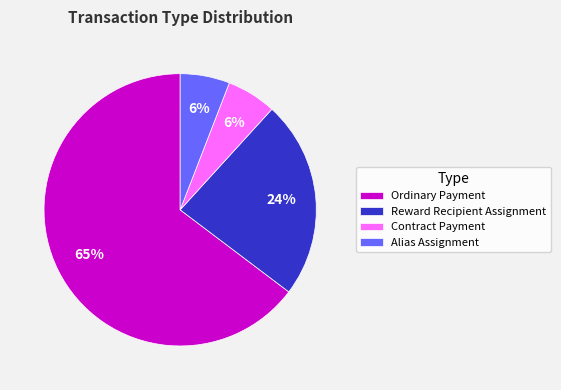

How many slices are in this pie chart?

4